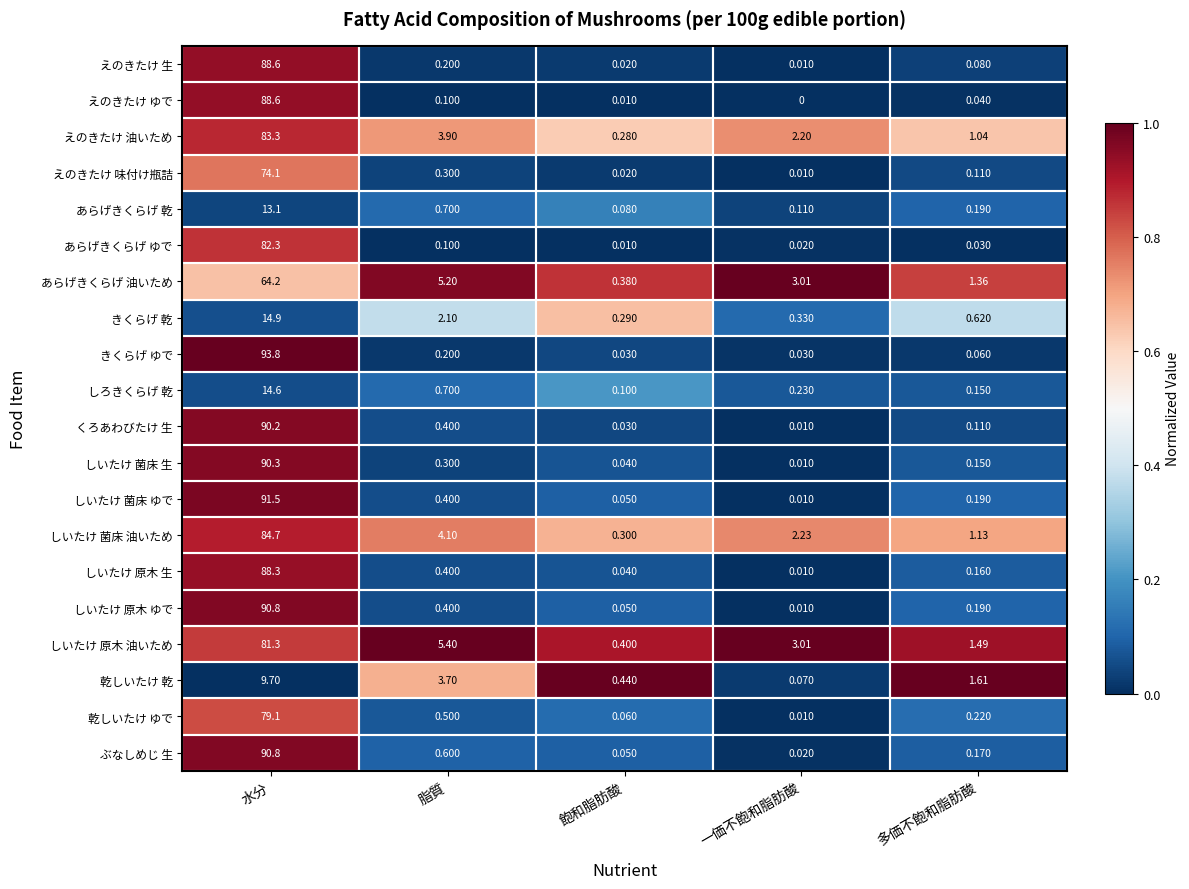

At how many categories does at least one series exceed 0?

5